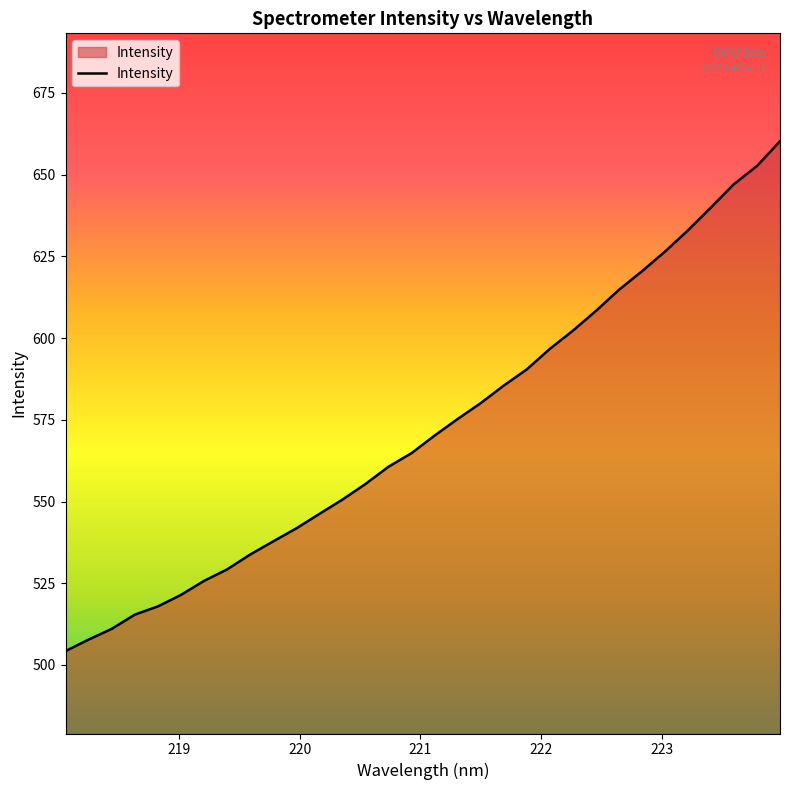

What is the minimum value shown in the chart?

504.3